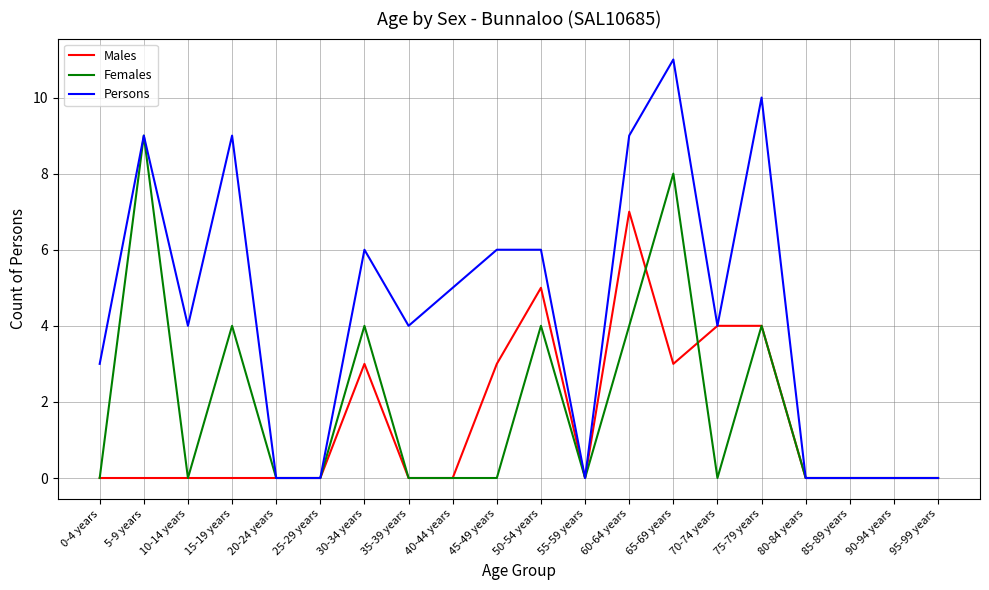

Which label corresponds to the largest value in the chart?

65-69 years